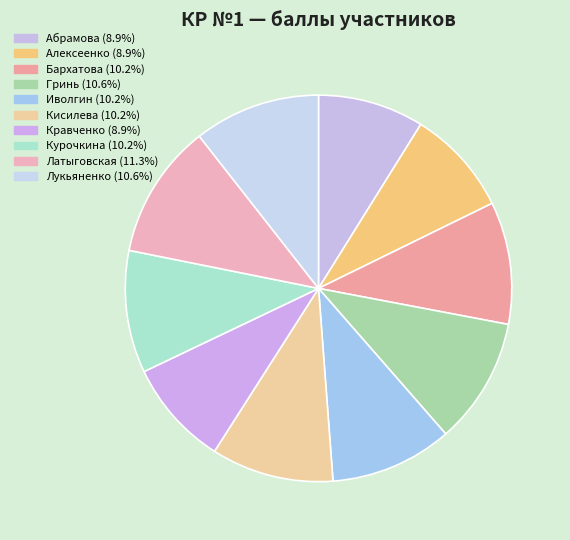

How many segments does this pie chart have?

10